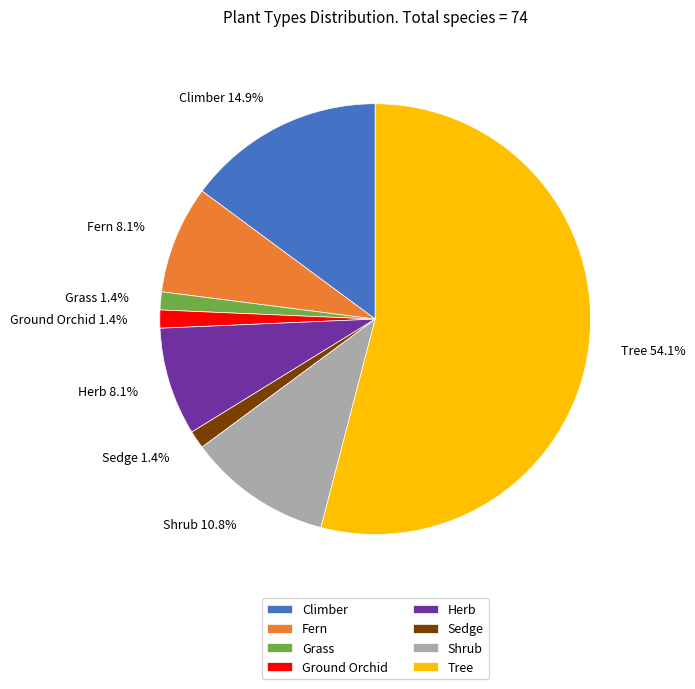

How many slices are in this pie chart?

8